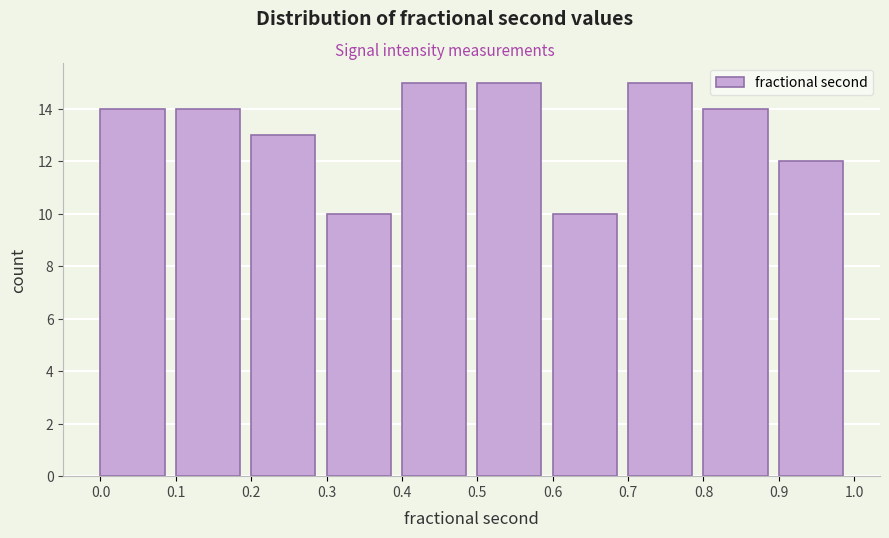

Reading left to right, list every bar in this chart as the range it spans on the x-axis followed by its height. The values are not printed on the chart, so give them approximately, as read against the axis.

0.0 to 0.1: 14
0.1 to 0.2: 14
0.2 to 0.3: 13
0.3 to 0.4: 10
0.4 to 0.5: 15
0.5 to 0.6: 15
0.6 to 0.7: 10
0.7 to 0.8: 15
0.8 to 0.9: 14
0.9 to 1.0: 12